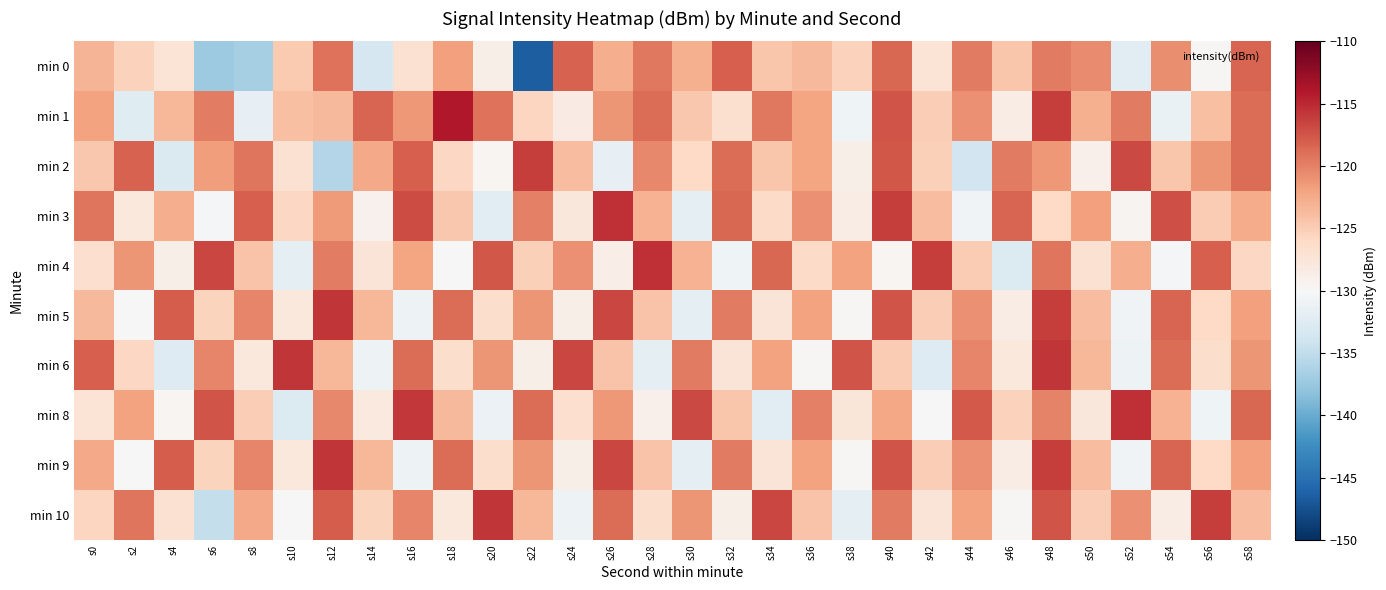

Which category has the highest value across all series?

s18